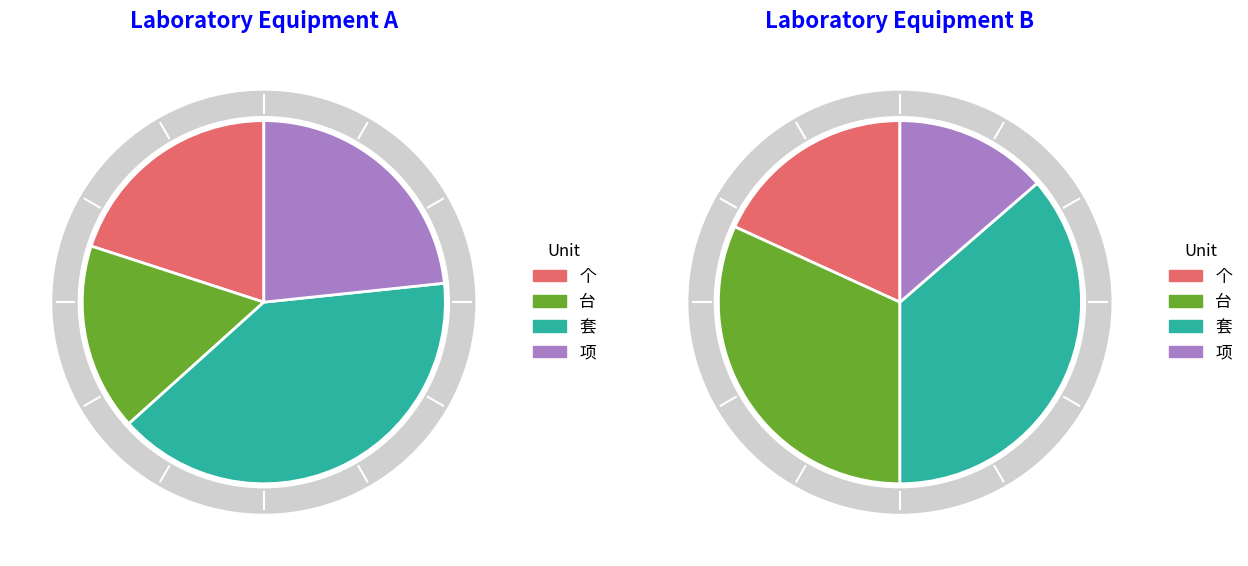

Which has a higher value, 个 or 项?

项